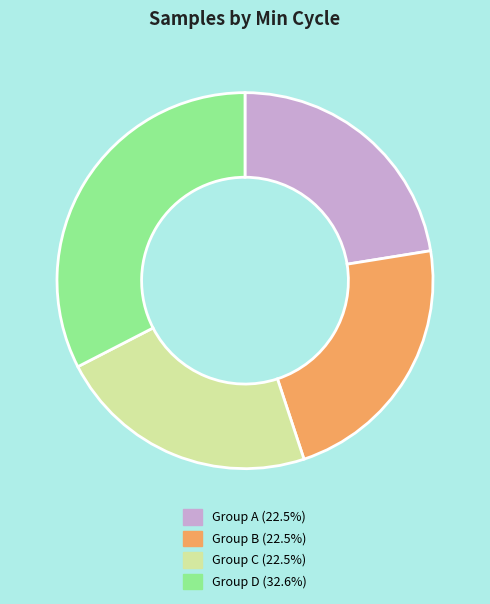

Is there a majority slice in this chart?

No